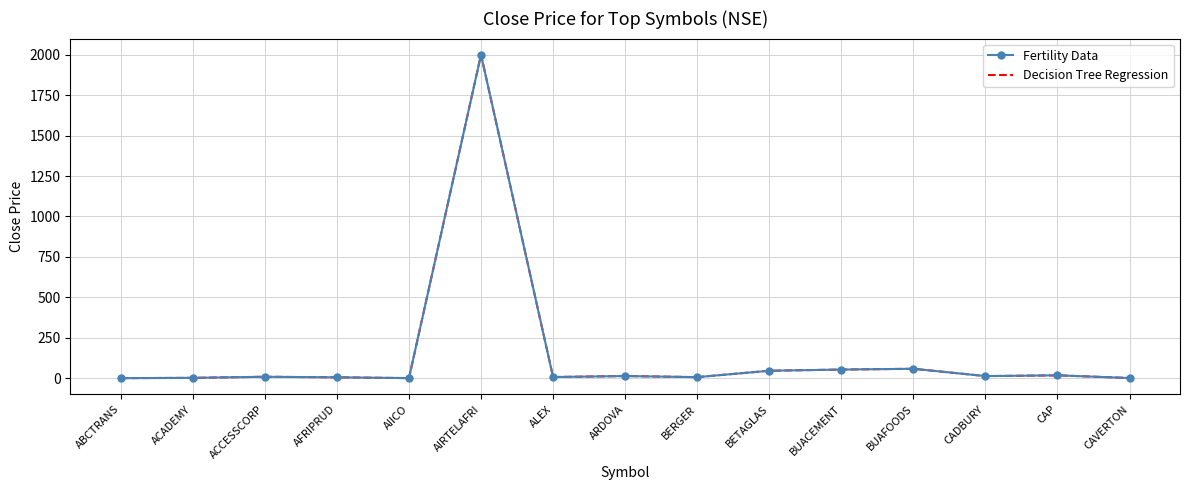

What are all the series names shown in the legend?

Fertility Data, Decision Tree Regression